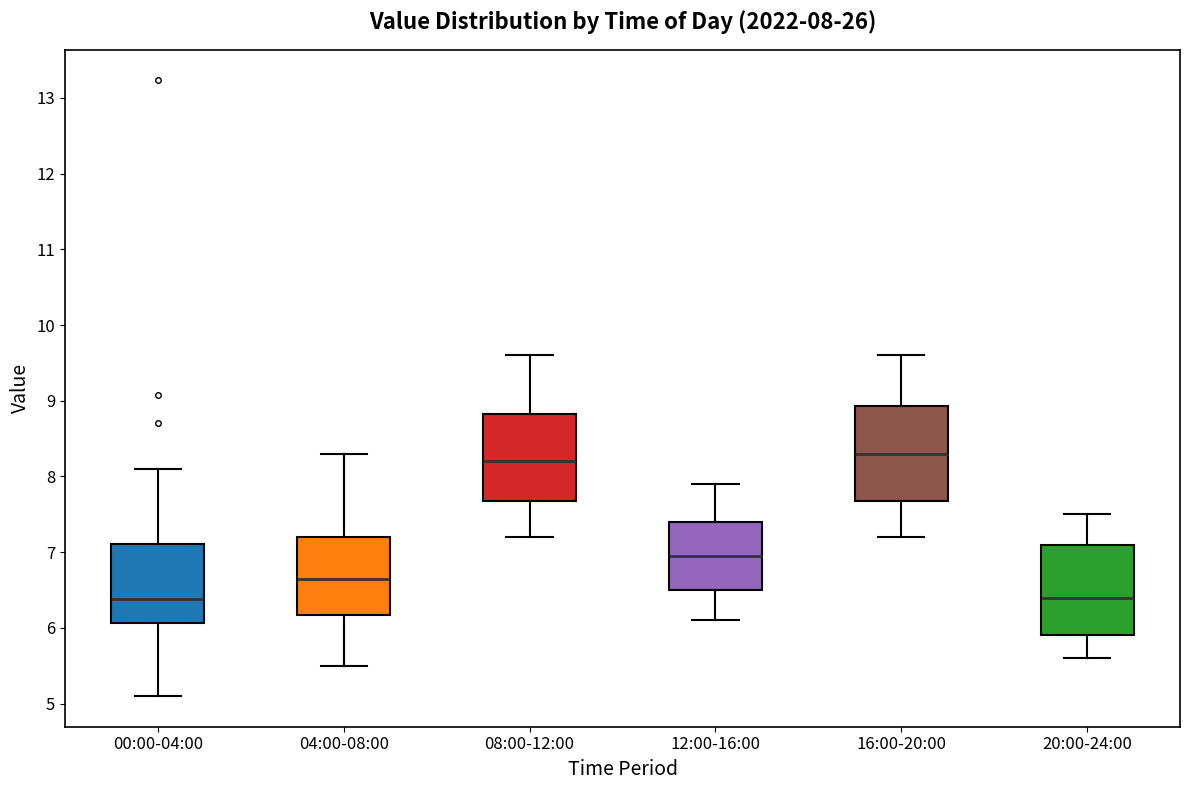

Which box's median line is the highest?

16:00-20:00